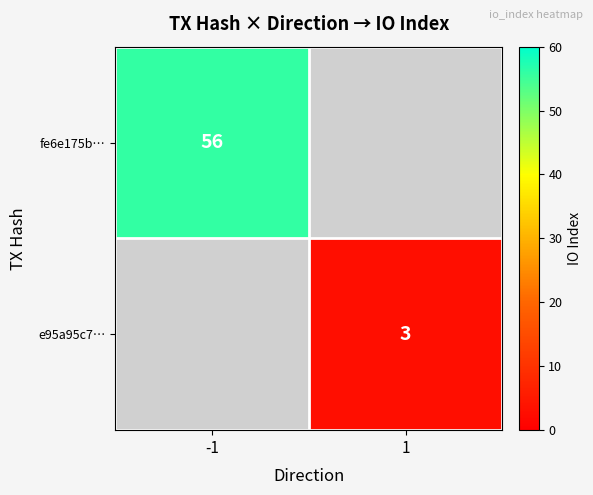

The e95a95c7… series shows 3 at 1. True or false?

True